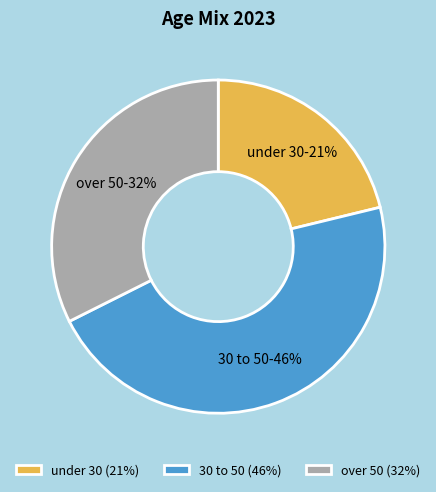

What percentage is the 30 to 50 slice, to the nearest percent?

46%